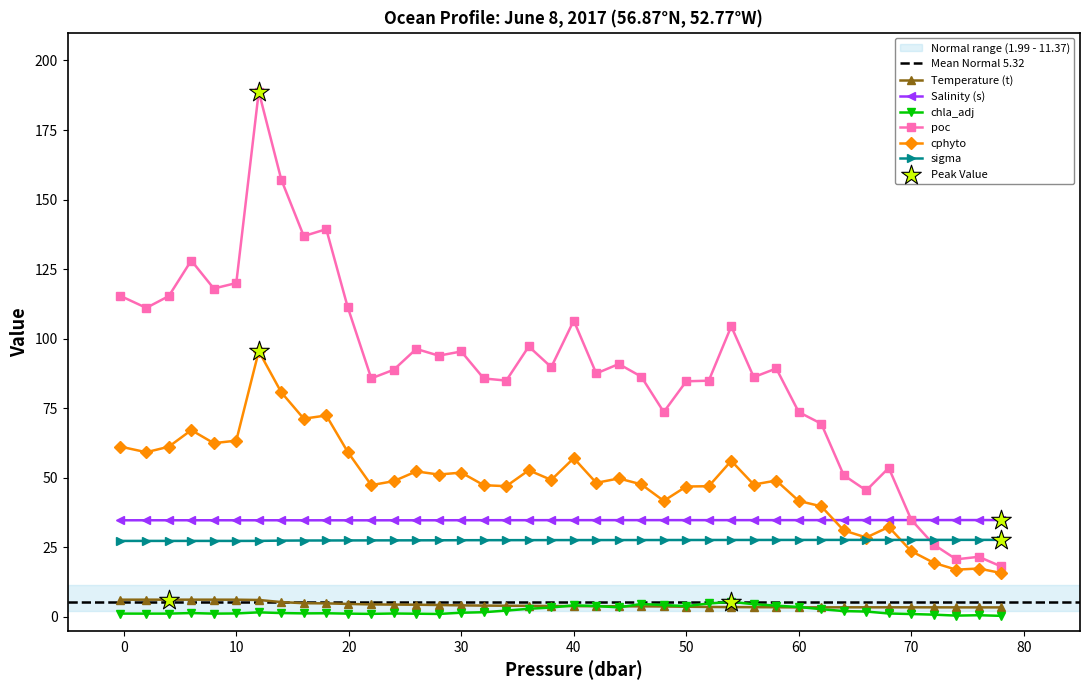

True or false: Salinity (s) and Temperature (t) intersect in this chart.

False